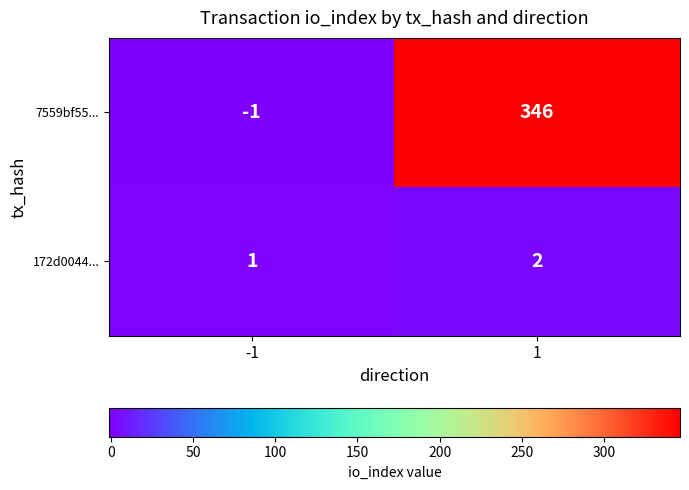

What is the maximum value shown in the chart?

346